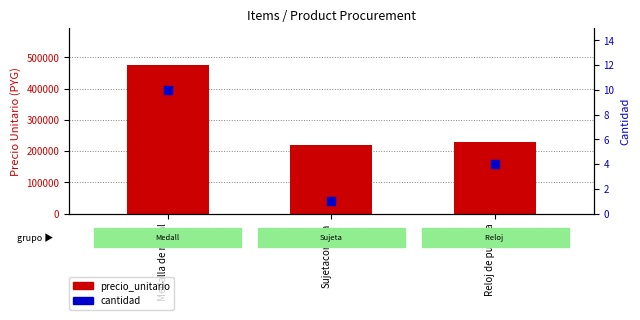

Which series has the largest total across all categories?

precio_unitario